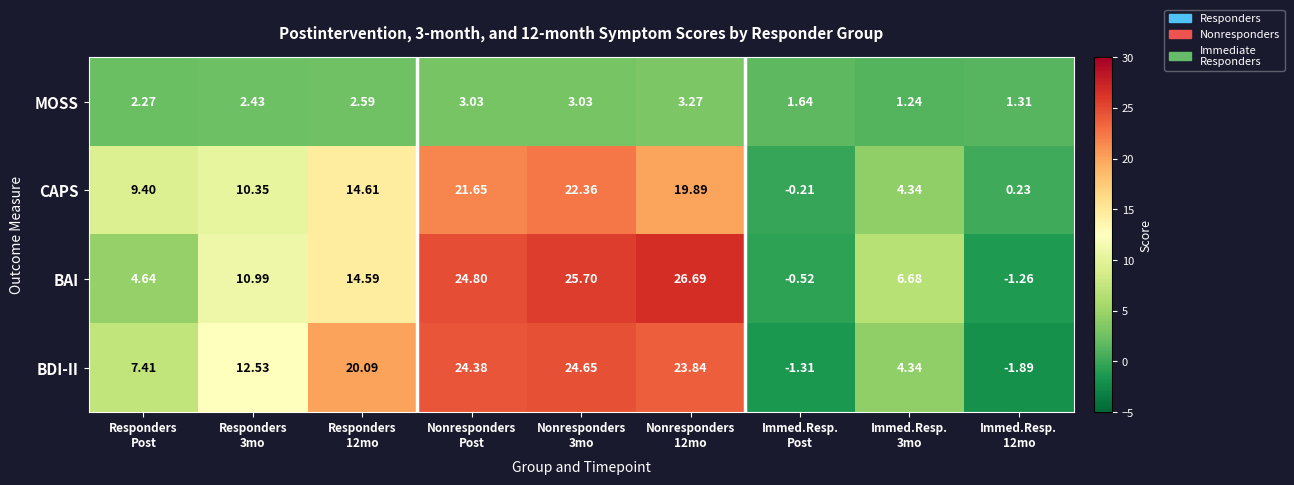

Which series has the largest total across all categories?

BDI-II